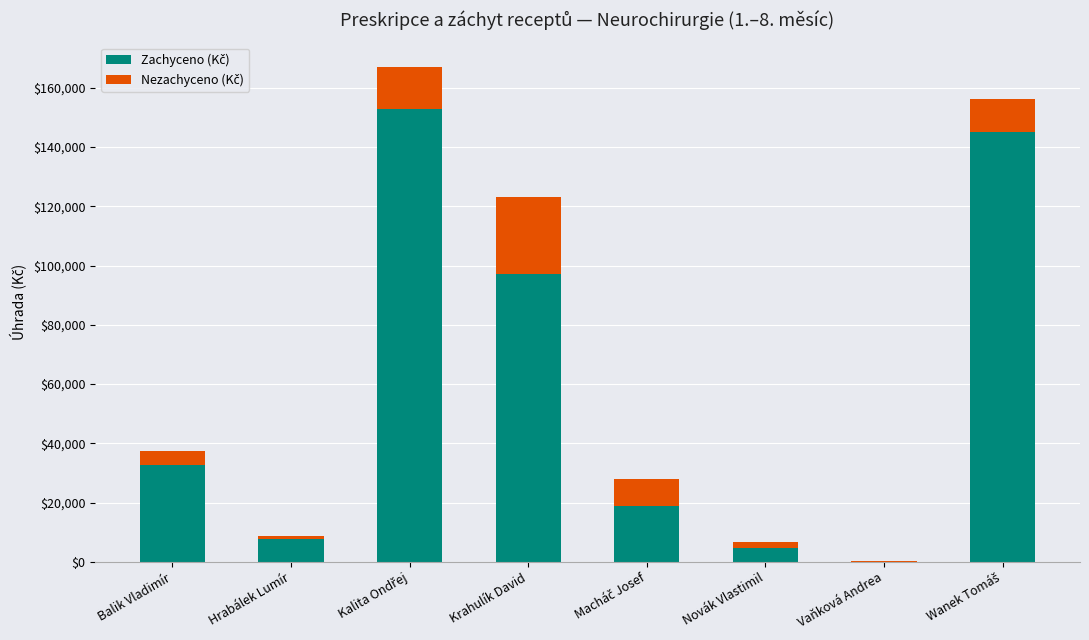

What is the total value across all series at Balik Vladimír?

37549.6